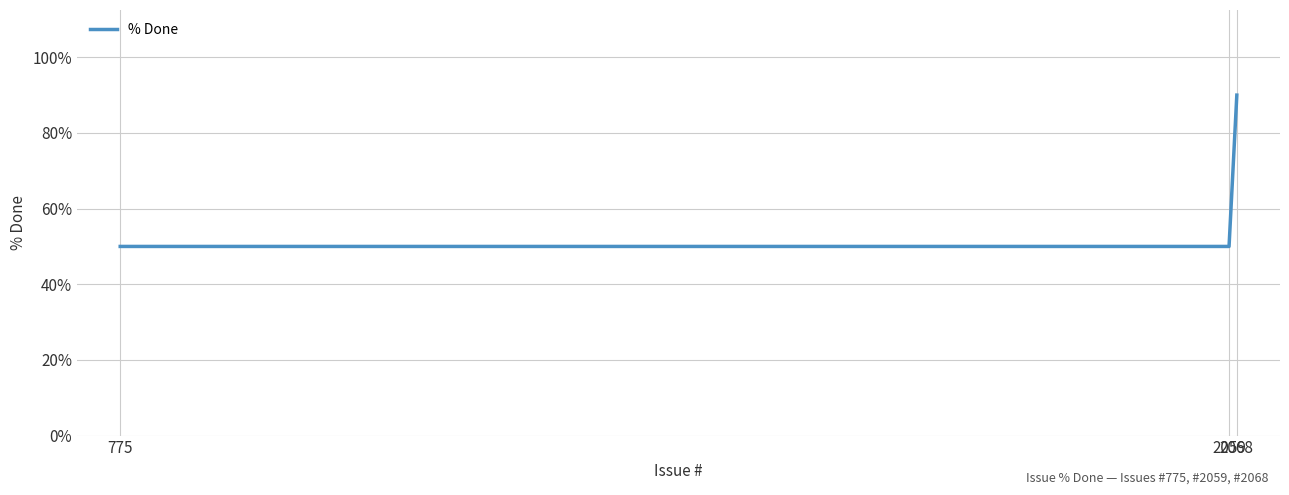

Which category has the highest value across all series?

2068